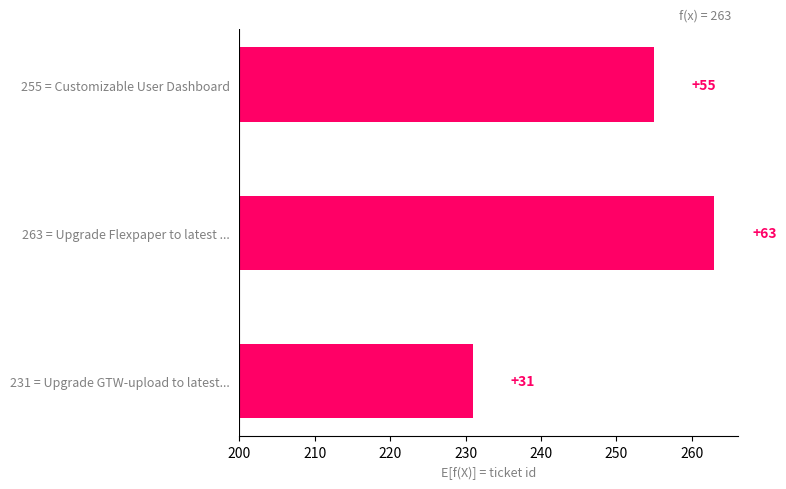

The chart shows a value of 55 at 255 = Customizable User Dashboard. True or false?

True